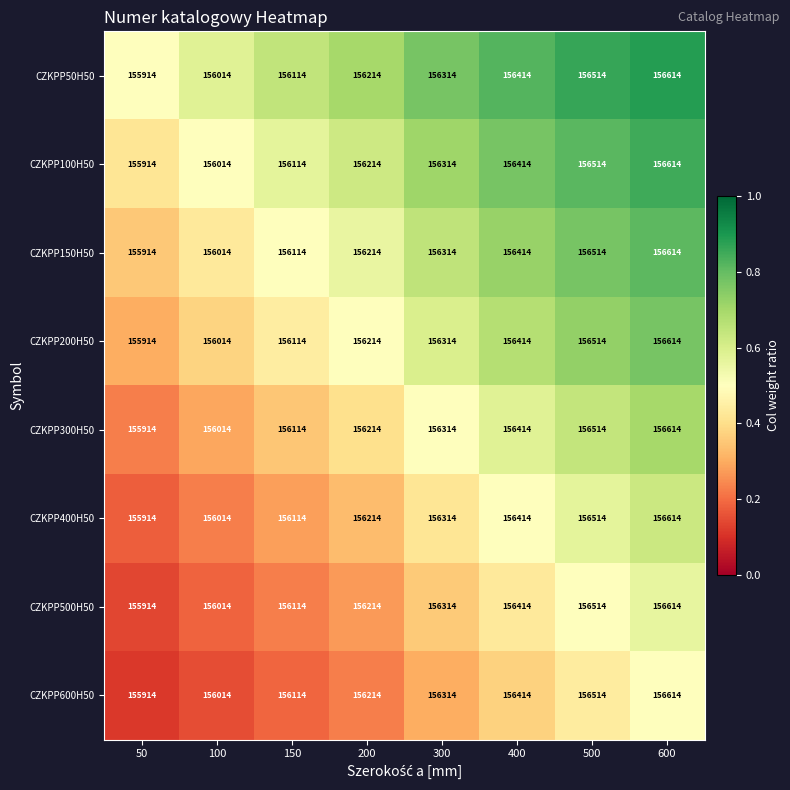

Which category has the lowest value across all series?

50